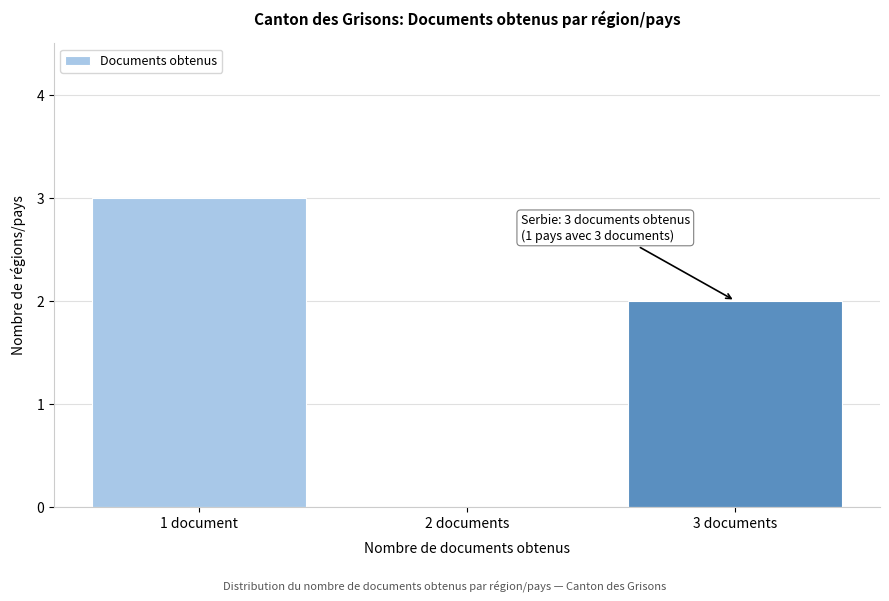

True or false: the data shows 1 at 3 documents.

False